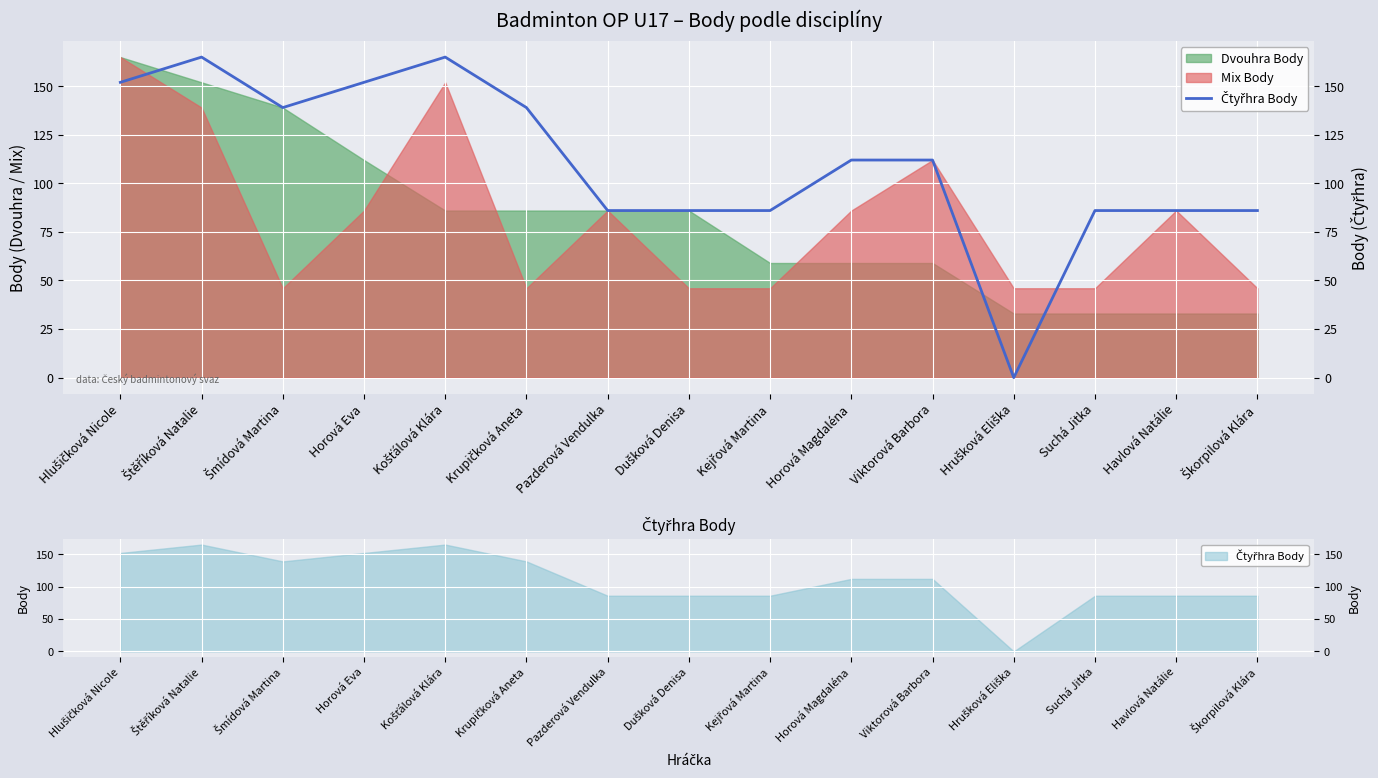

Reading left to right, transcribe all the data shown in this chart.

152	165	139	152	165	139	86	86	86	112	112	0	86	86	86